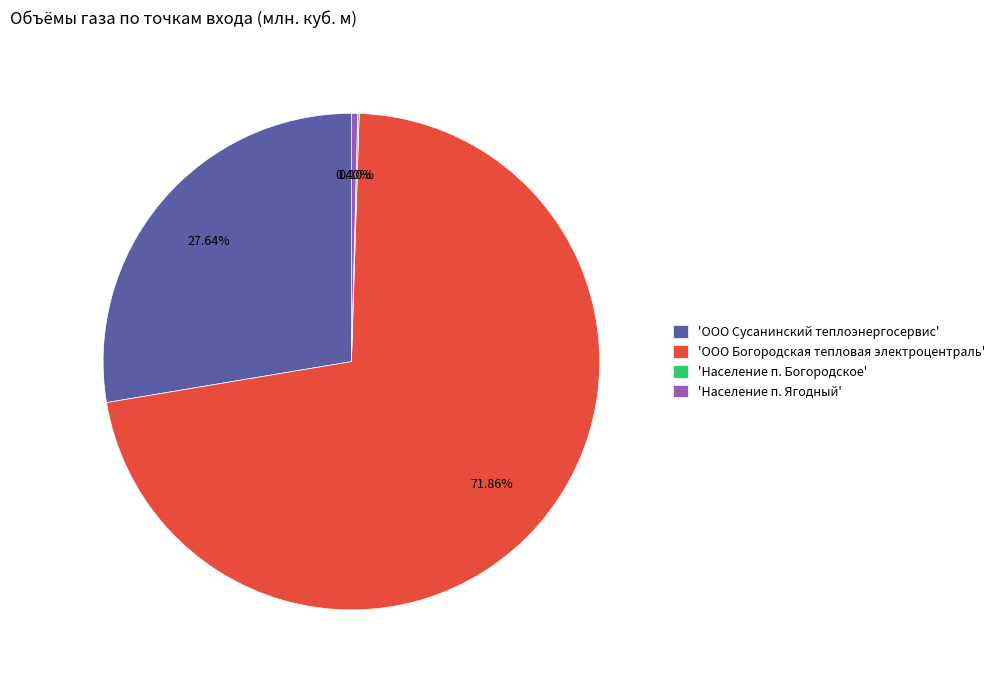

To the nearest percent, what is the difference between the largest and smallest slice percentages?

72%